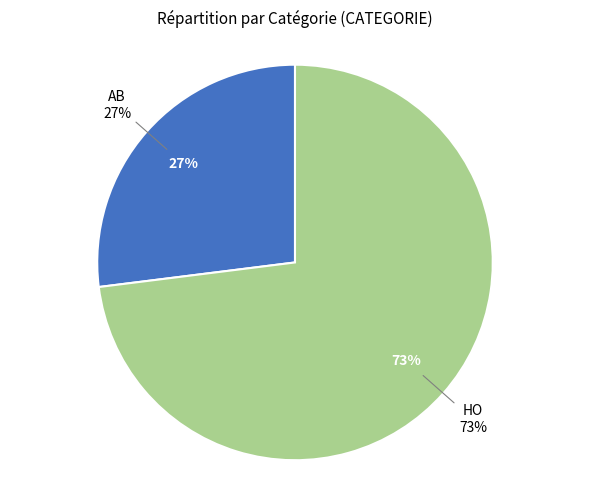

To the nearest percent, what is the average slice percentage?

50%